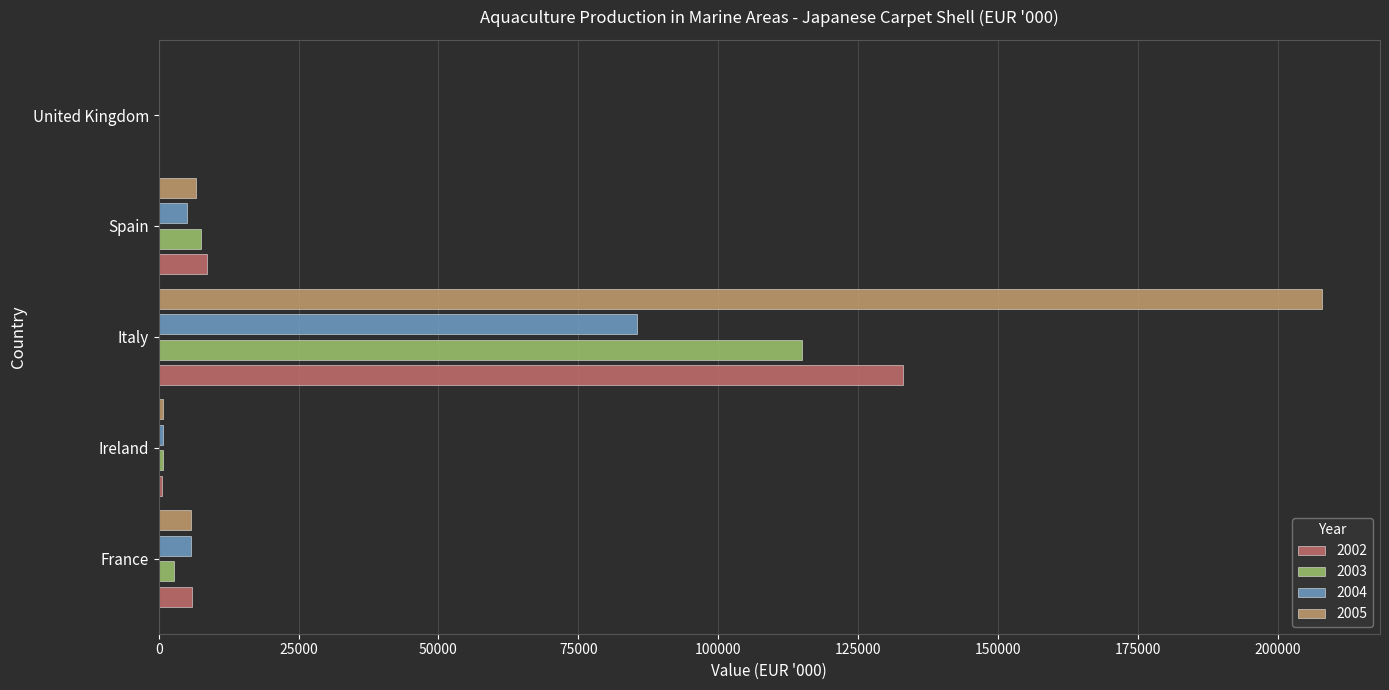

Between Ireland and Italy, which series saw the biggest shift?

2005